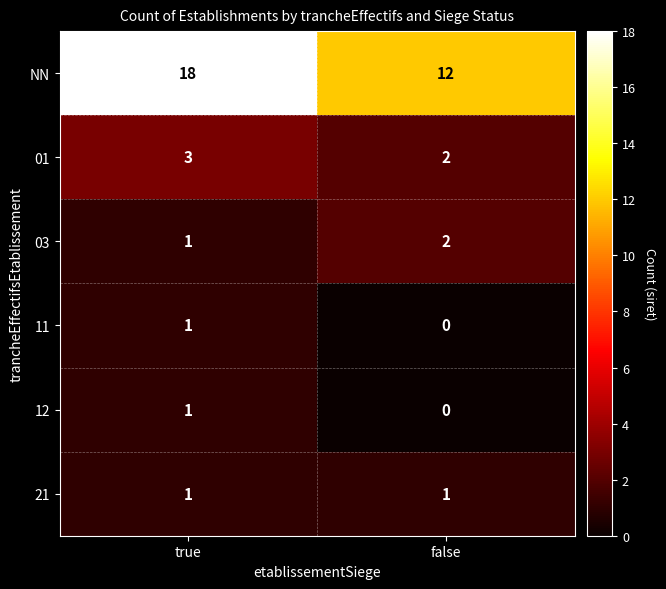

What is the greatest value displayed?

18